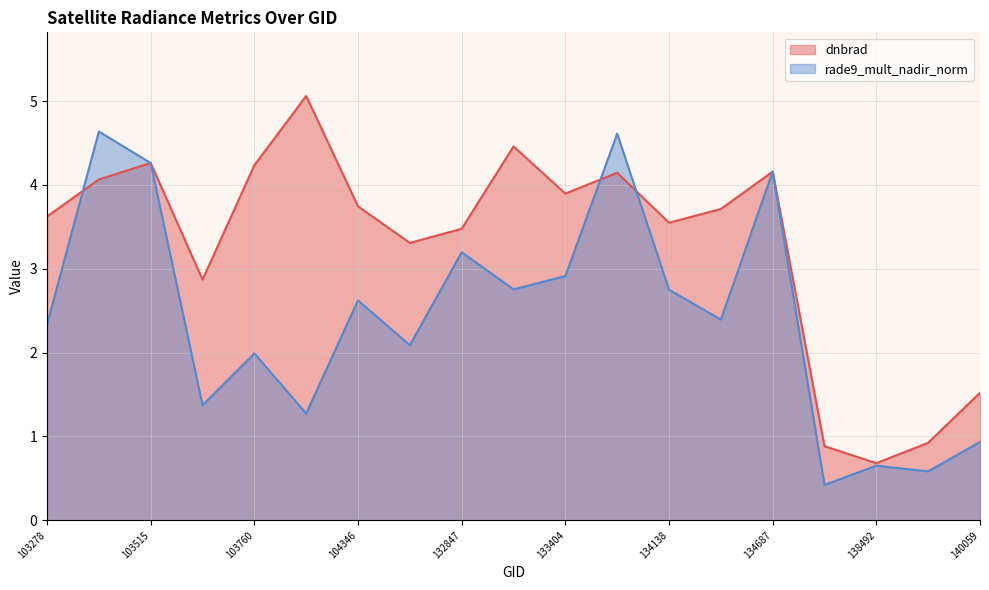

What is the value of the dnbrad point at the 7th from the left?

3.7